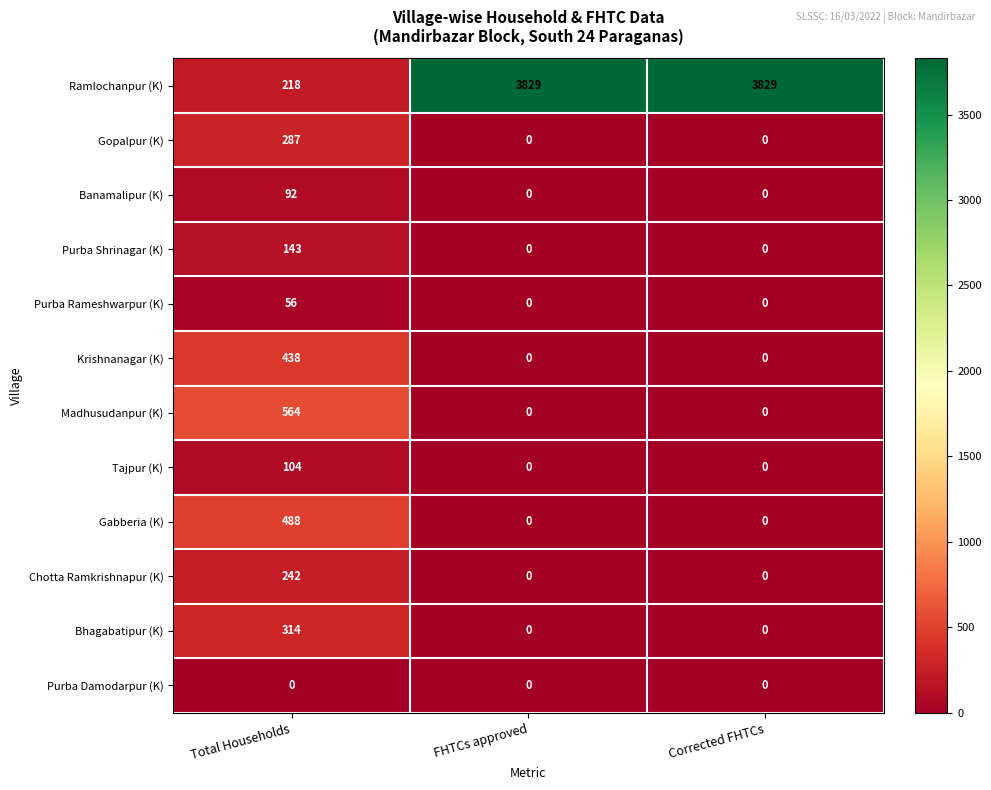

What is the sum of all Tajpur (K) values?

104